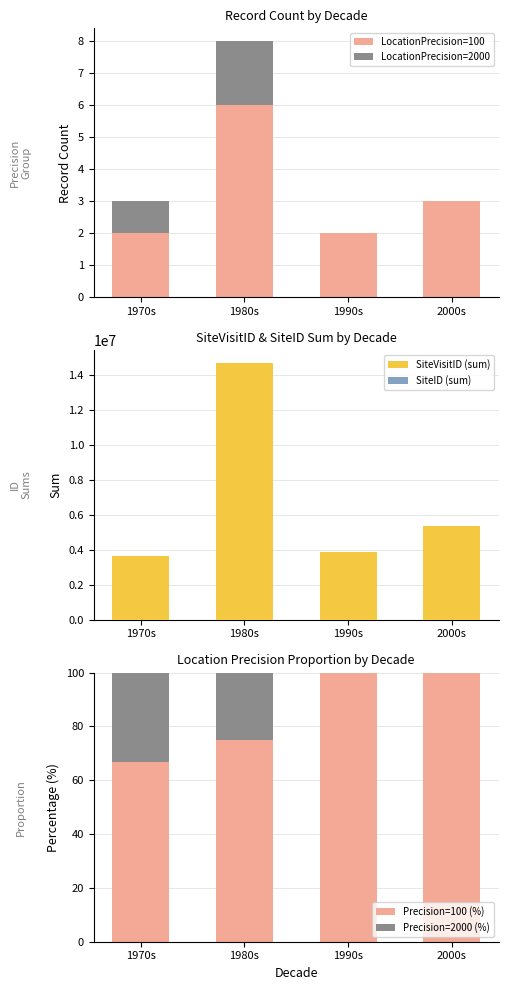

What is the total value across all series at 1970s?

6839453.0